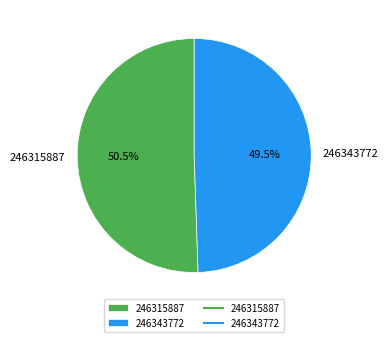

Which slice is the largest?

246315887